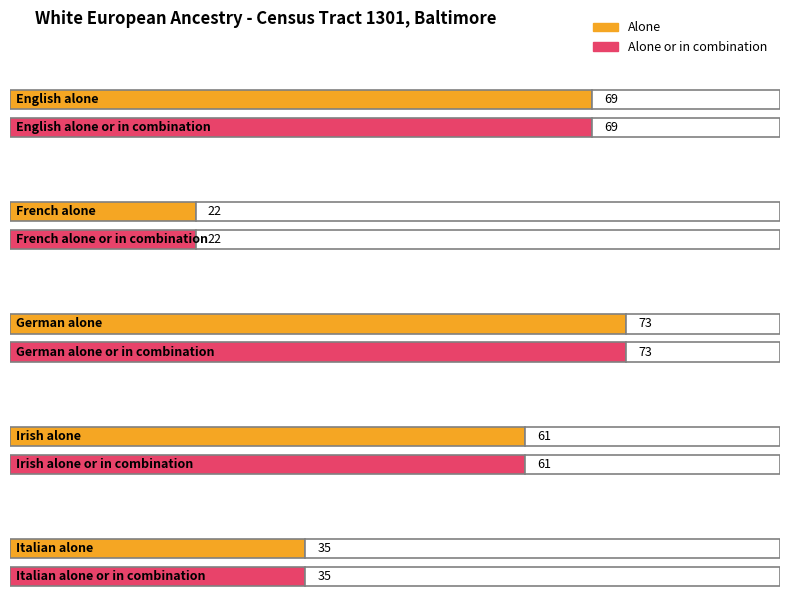

Reading left to right, list all the values displayed in this chart.

alone: 69	22	73	61	35
alone or in combination: 69	22	73	61	35